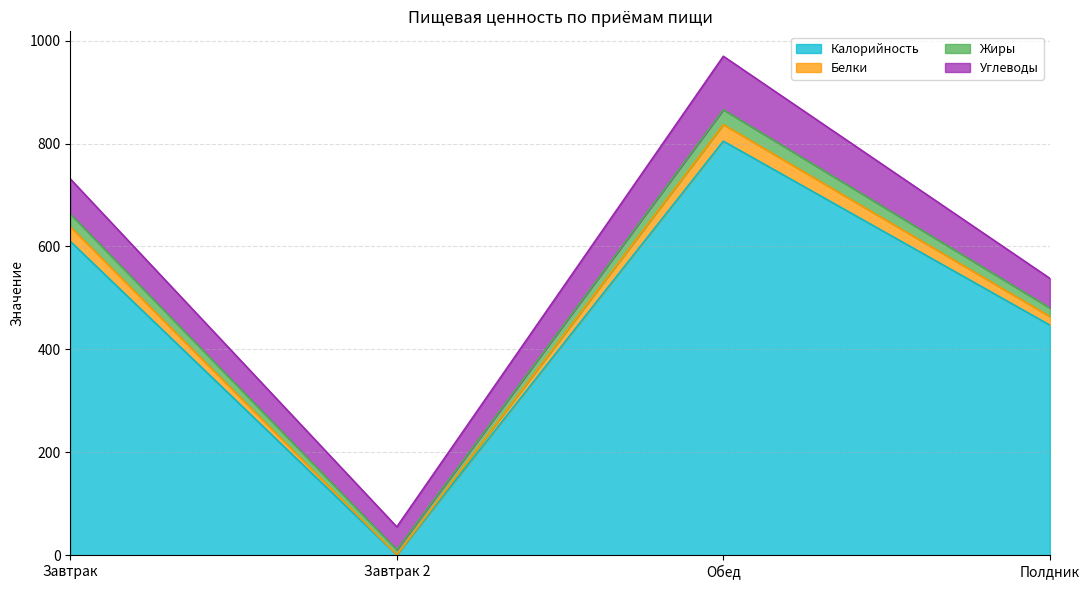

How many values in the Калорийность series are below 609?

2